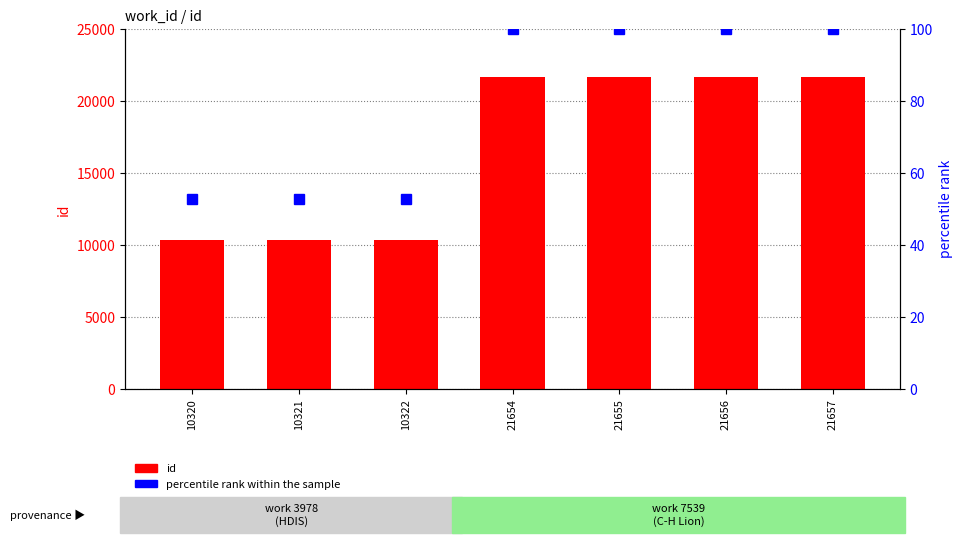

What is the difference between the maximum and minimum values in the percentile rank within the sample series?

47.2